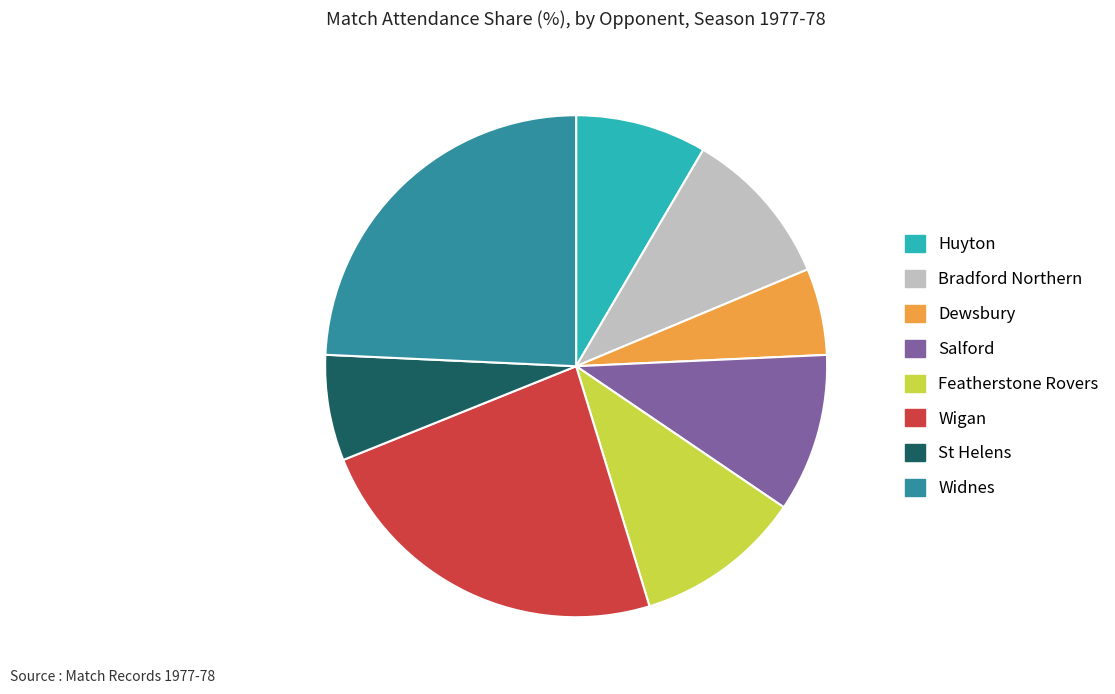

Which has a higher value, St Helens or Widnes?

Widnes